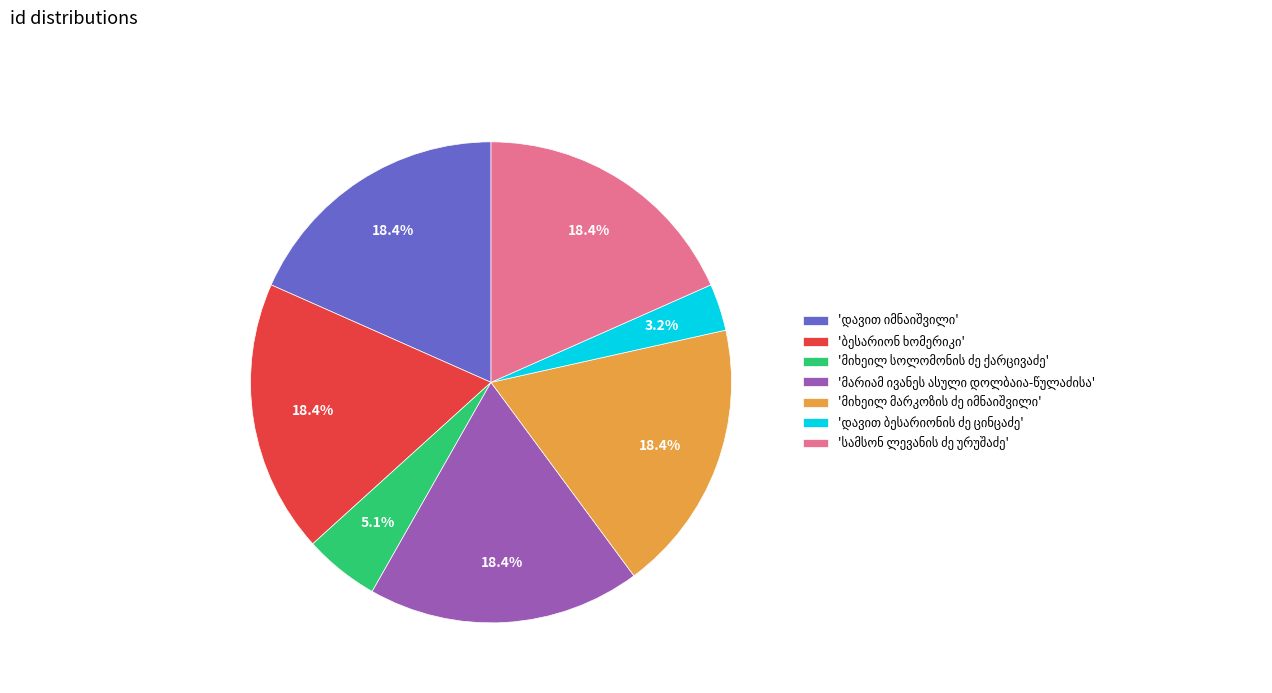

Is there any slice that represents more than half of the pie?

No